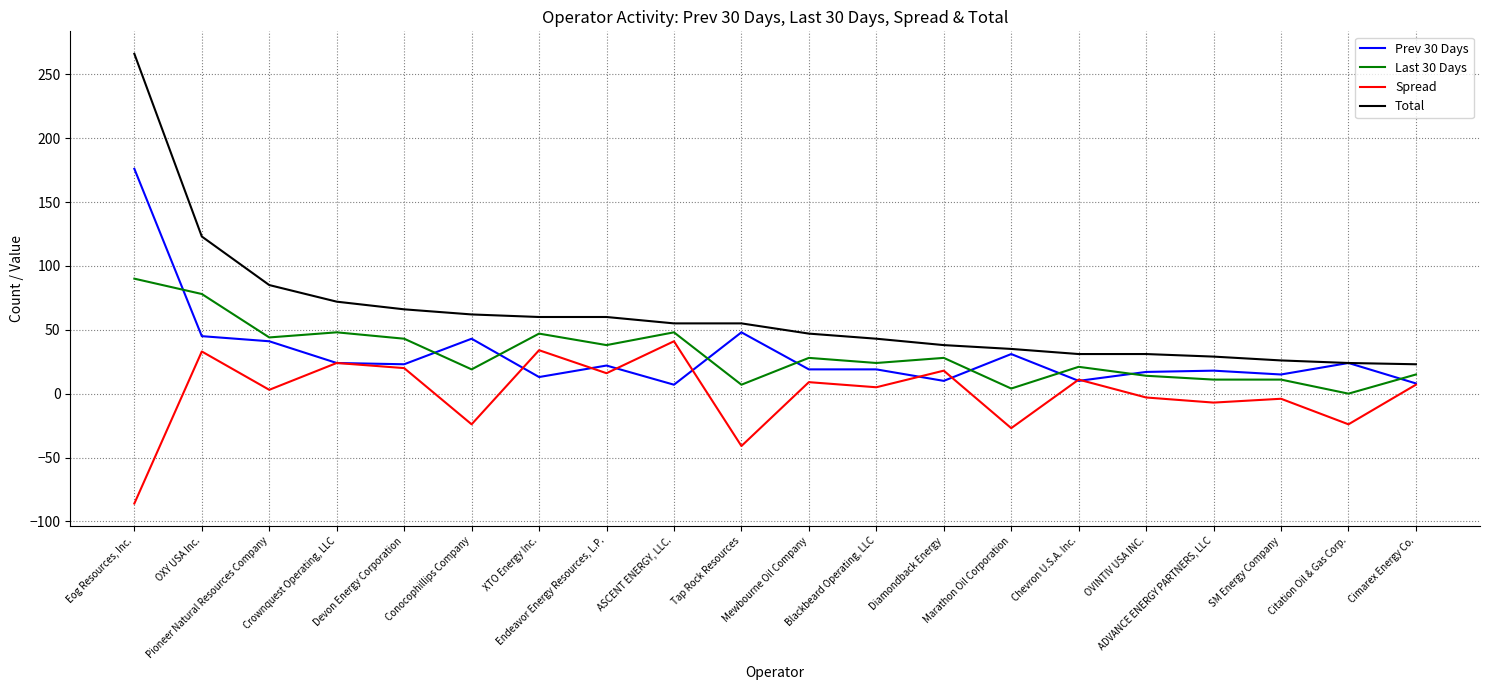

What is the difference between the second highest and minimum values in the Prev 30 Days series?

41